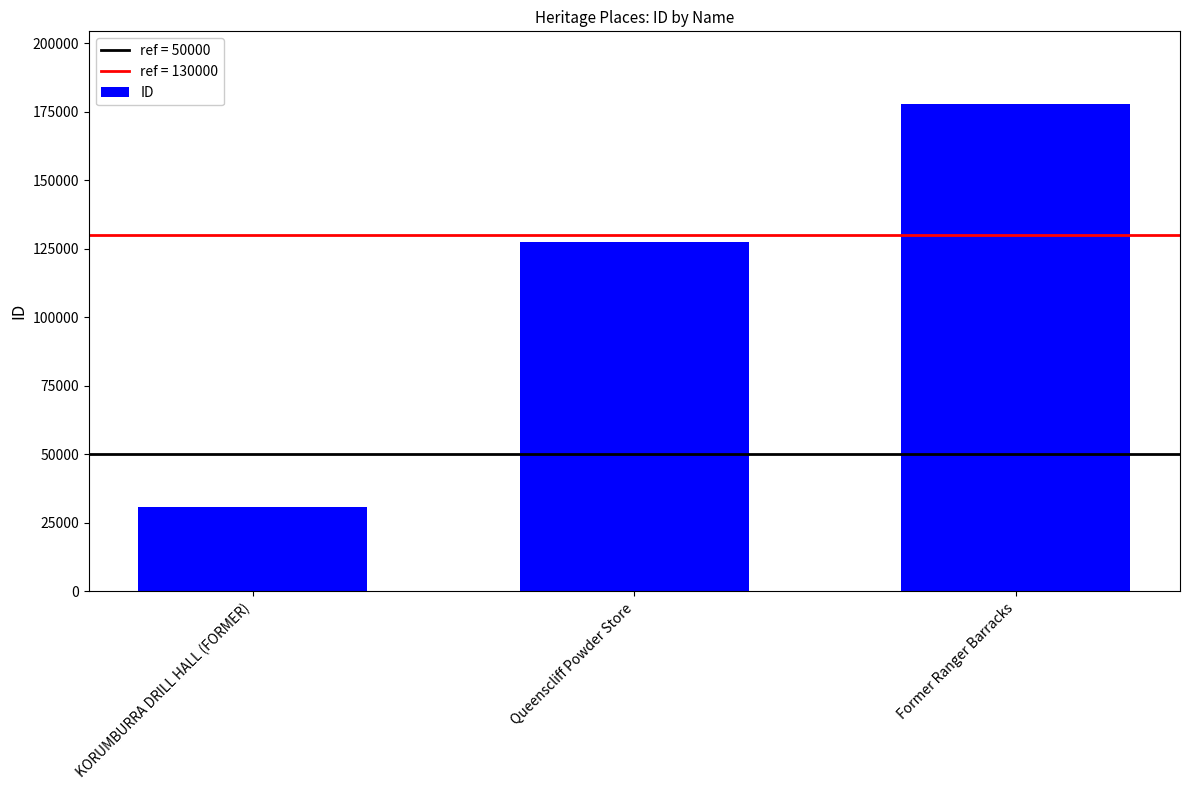

How many distinct data groups are displayed?

1